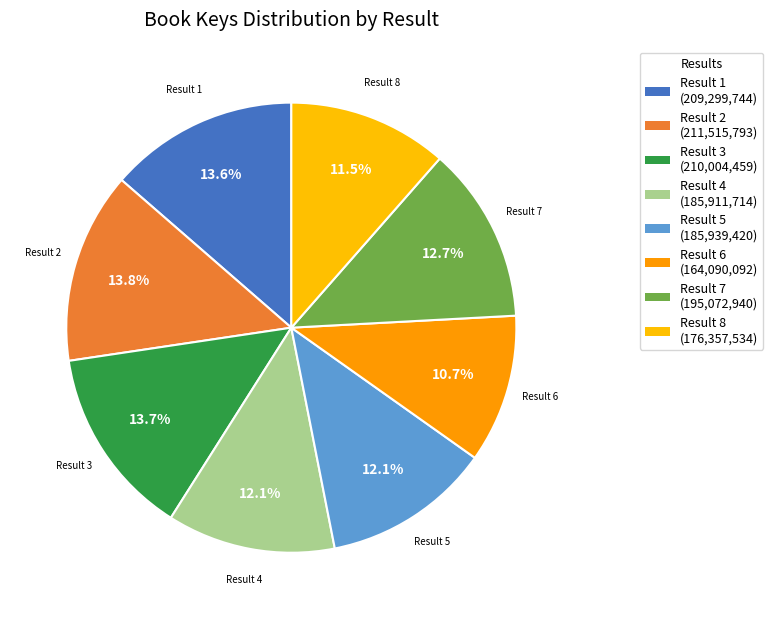

What percentage is NOT represented by Result 5?

87.9%